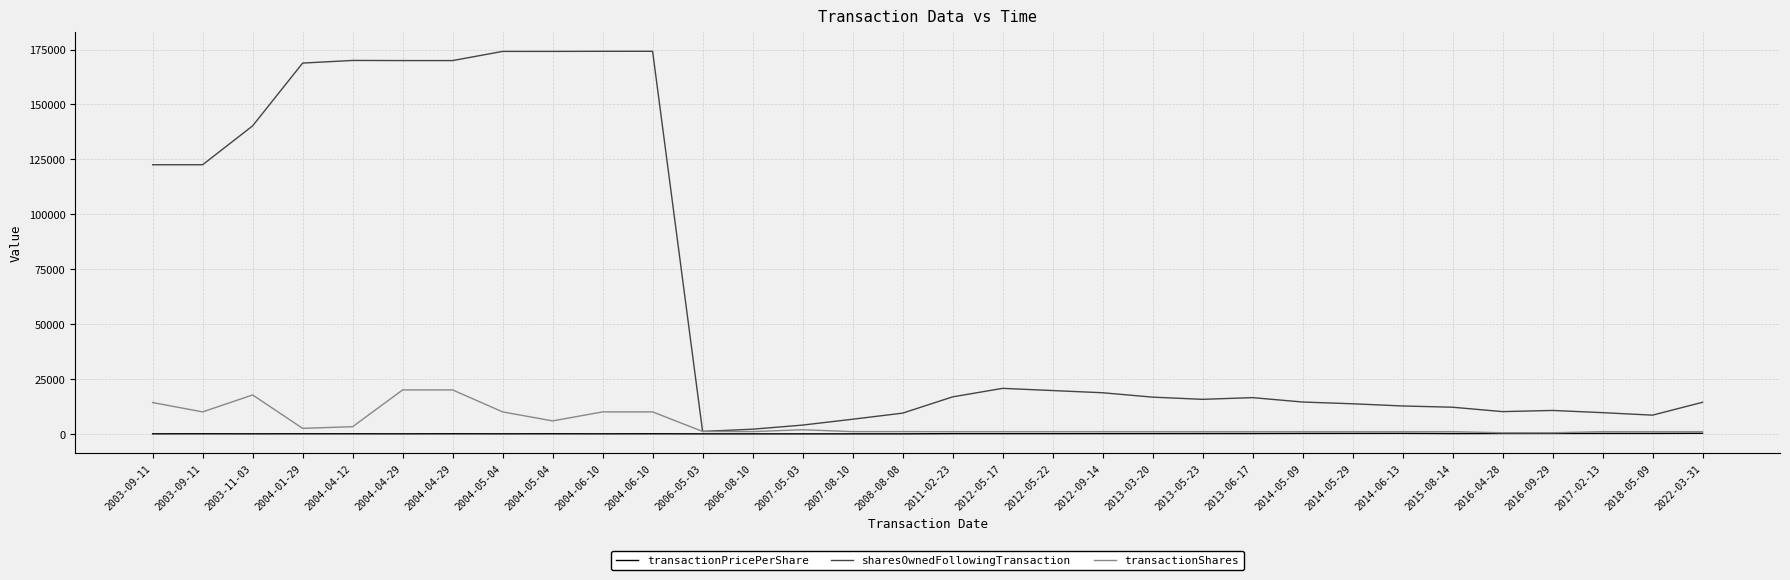

At which label does transactionShares reach its minimum?

2016-04-28